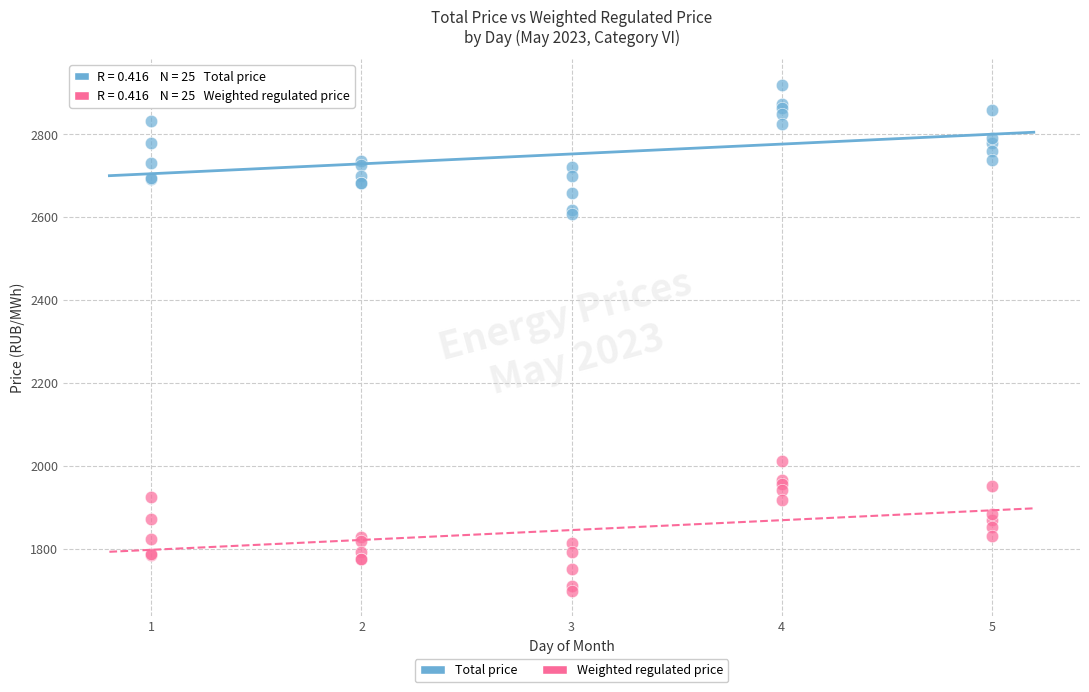

What are all the series names shown in the legend?

Total price, Weighted regulated price